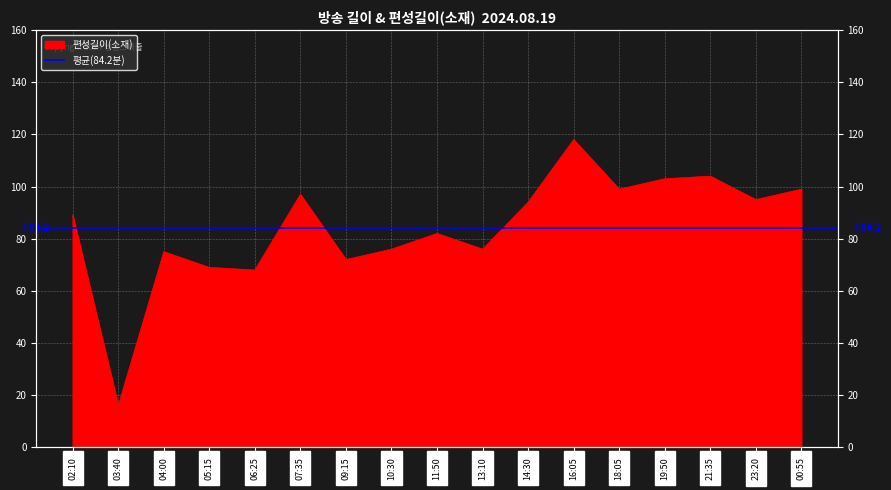

What is the average value?

84